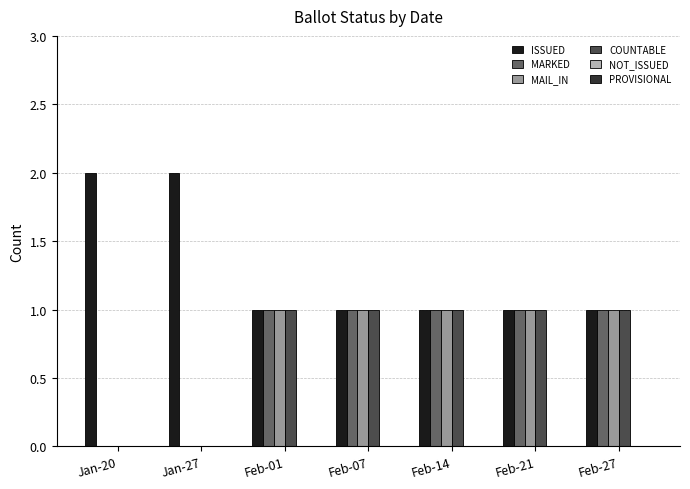

How many groups of bars are there?

7